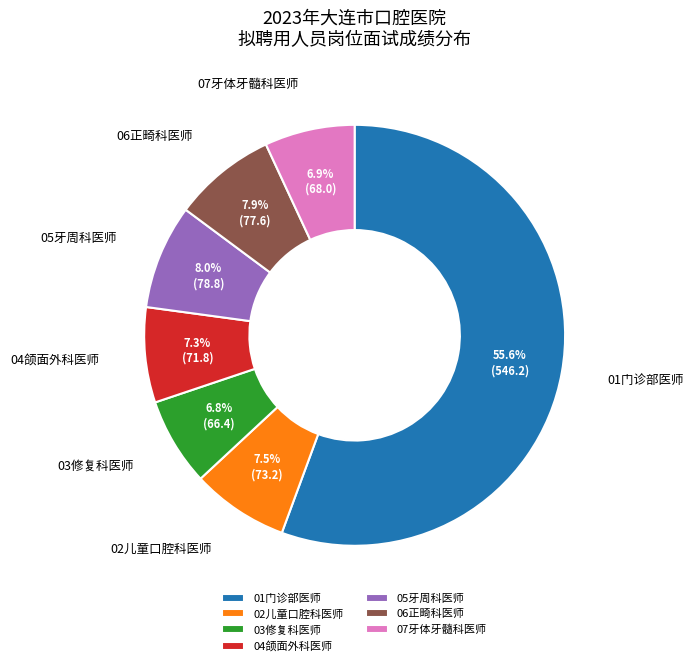

Combined, do 05牙周科医师 and 03修复科医师 account for over 50%?

No